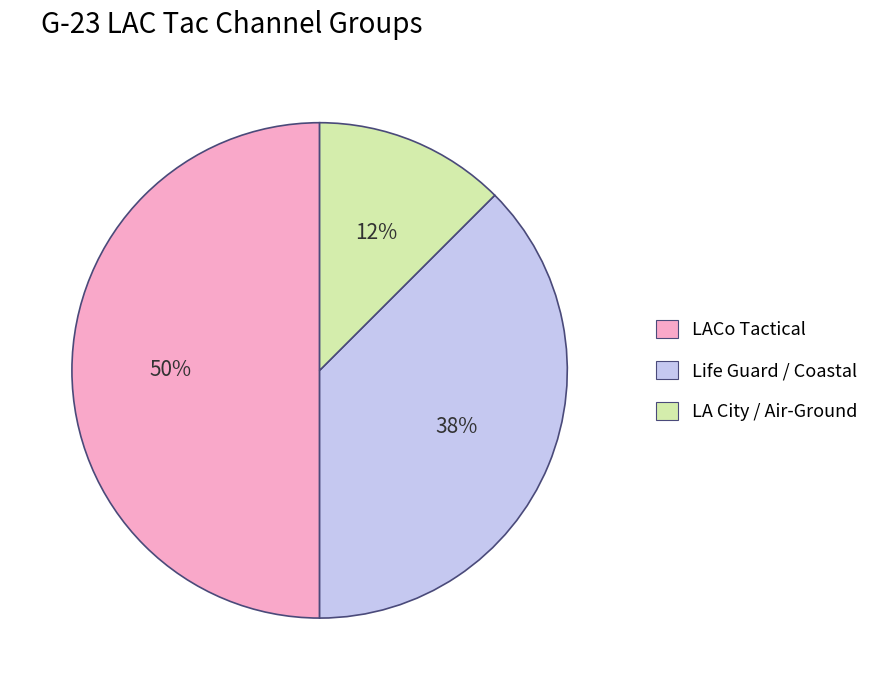

Does LA City / Air-Ground account for over 50% of the chart?

No